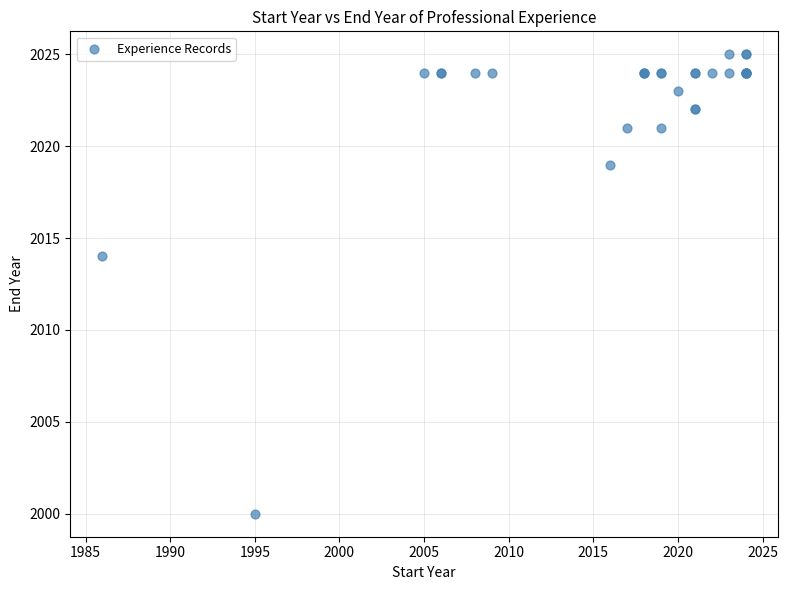

What Y value in the scatter plot is closest to 2012?

2014